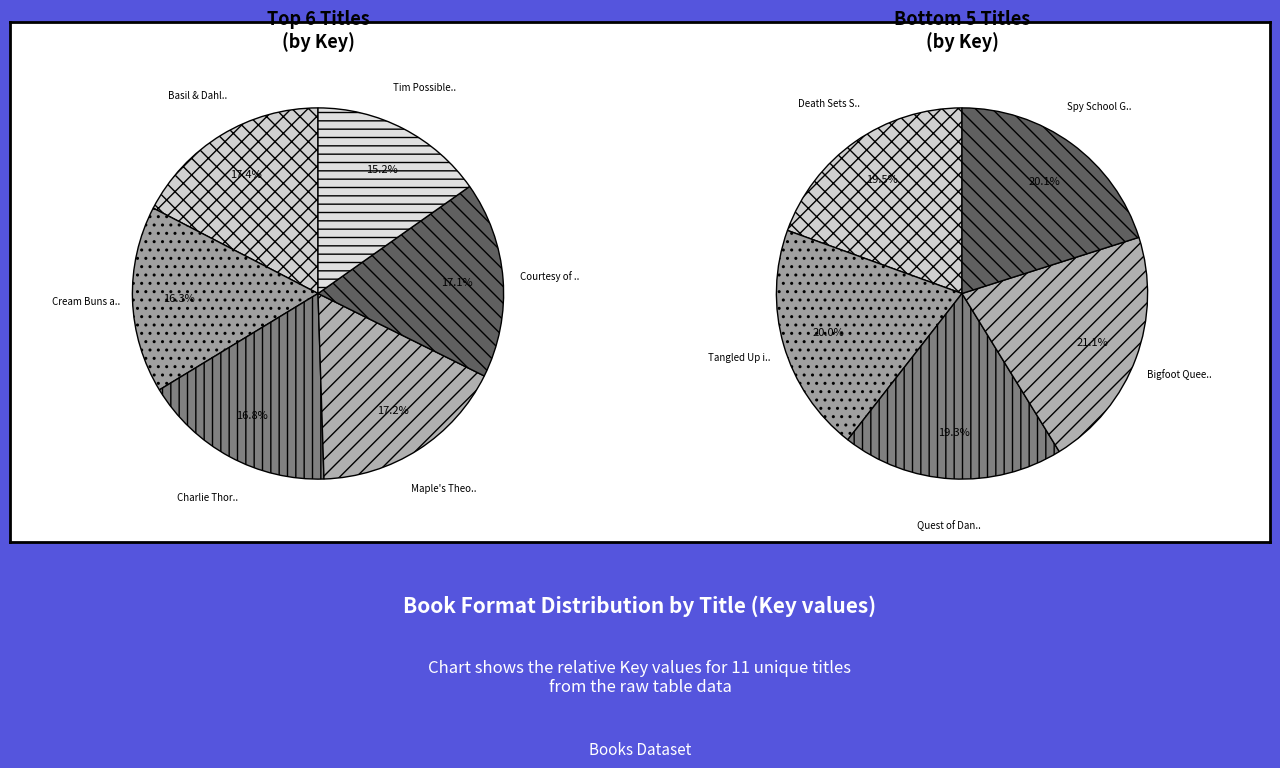

What is the change in value from Basil & Dahlia to Tangled Up in Mayhem?

-7992474